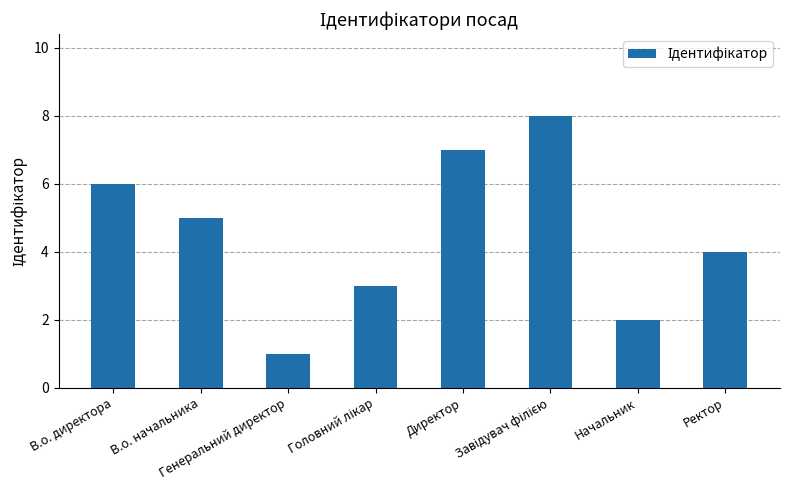

How many bars are there in total?

8